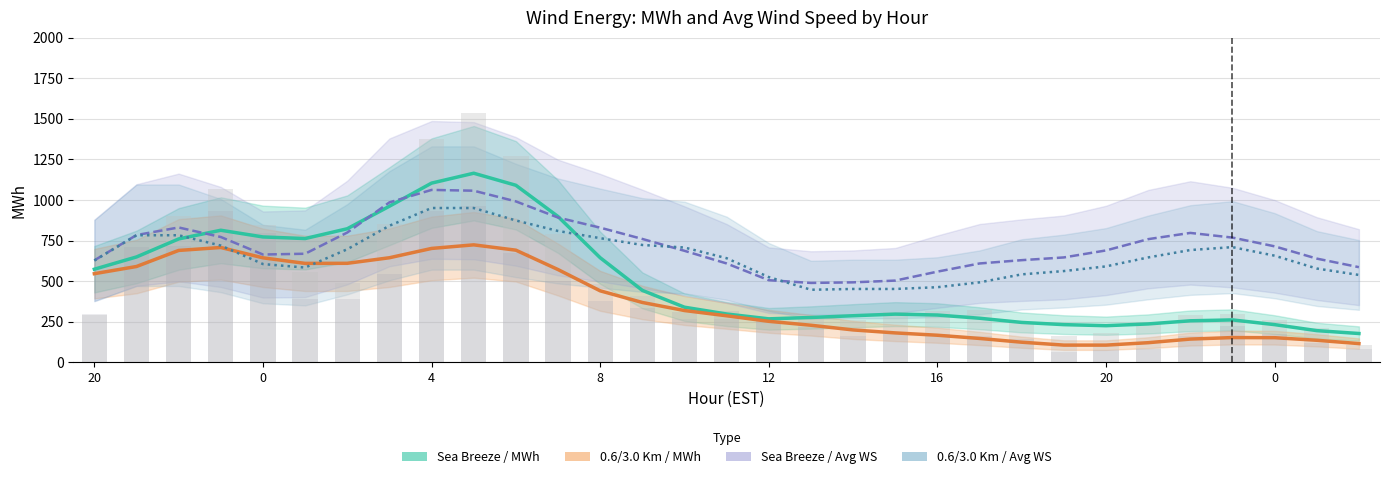

Is the value of 0.6/3.0 Km / Avg WS (×120) at 0 greater than the value of Sea Breeze / Avg WS (×120) at 15?

Yes